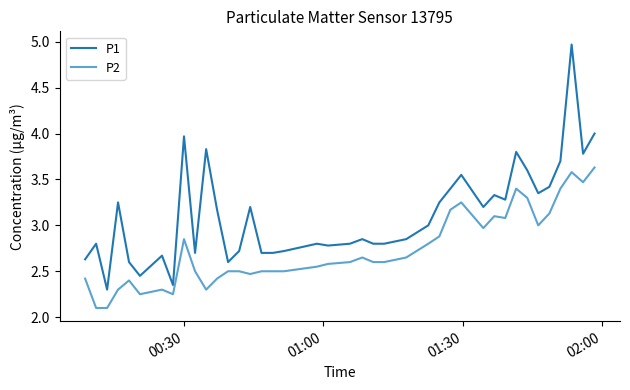

List the series in order of their peak value, highest first.

P1, P2